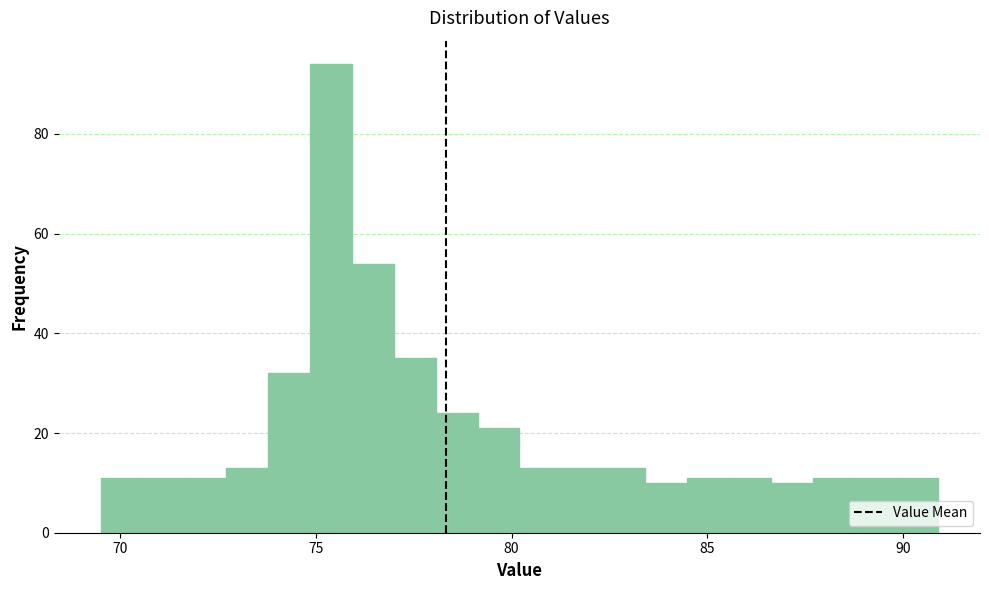

Read against the x-axis, roughly where is the centre of the tallest bar?

75.5